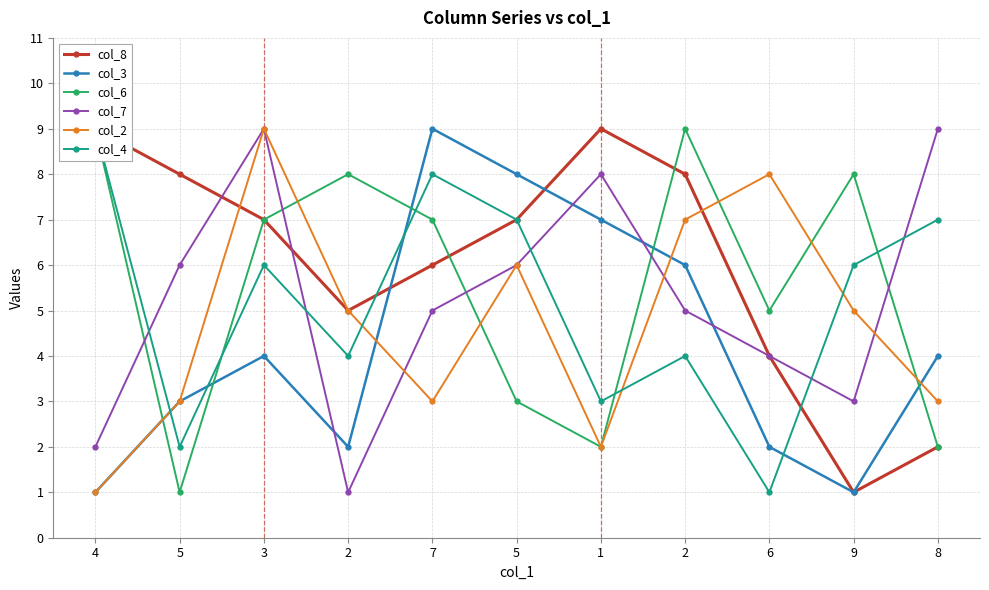

List the series in order of their peak value, highest first.

col_8, col_3, col_6, col_7, col_2, col_4